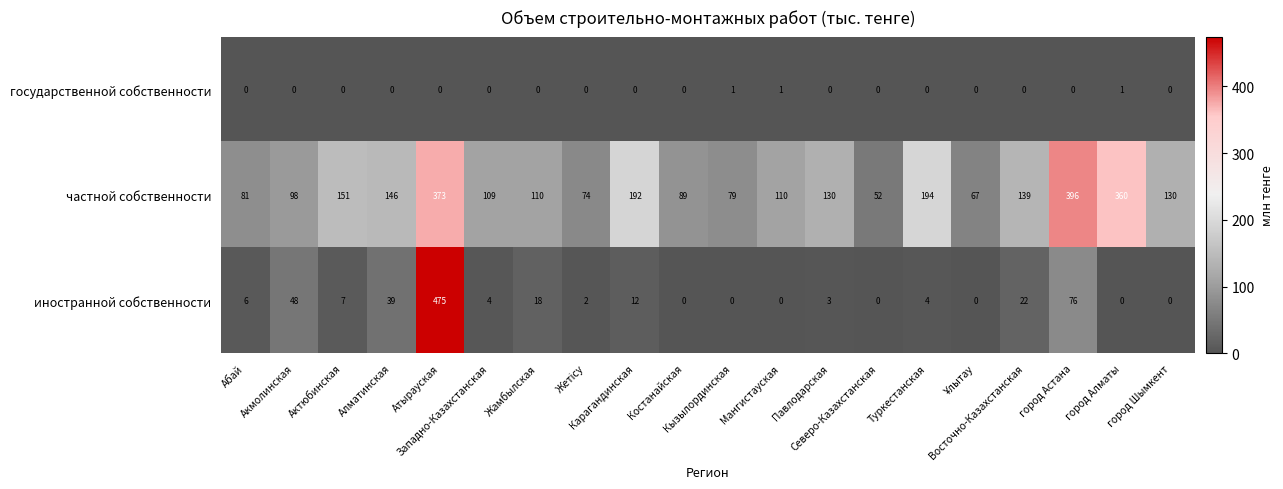

What is the difference between the maximum and second lowest values in the частной собственности series?

329